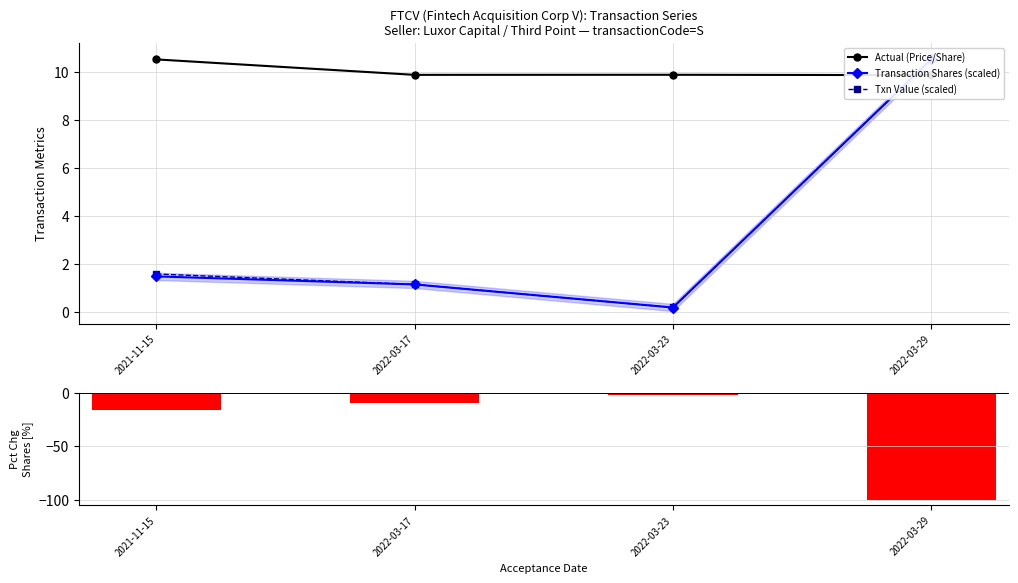

Reading left to right, extract all data points from this chart.

Actual (Price/Share): 2021-11-15=10.5	2022-03-17=9.9	2022-03-23=9.9	2022-03-29=9.9
Transaction Shares (scaled): 2021-11-15=1.5	2022-03-17=1.2	2022-03-23=0.2	2022-03-29=10.5
Txn Value (scaled): 2021-11-15=1.6	2022-03-17=1.2	2022-03-23=0.2	2022-03-29=10.5
Pct Chg Shares Owned: 2021-11-15=-16.0	2022-03-17=-10.0	2022-03-23=-2.0	2022-03-29=-100.0